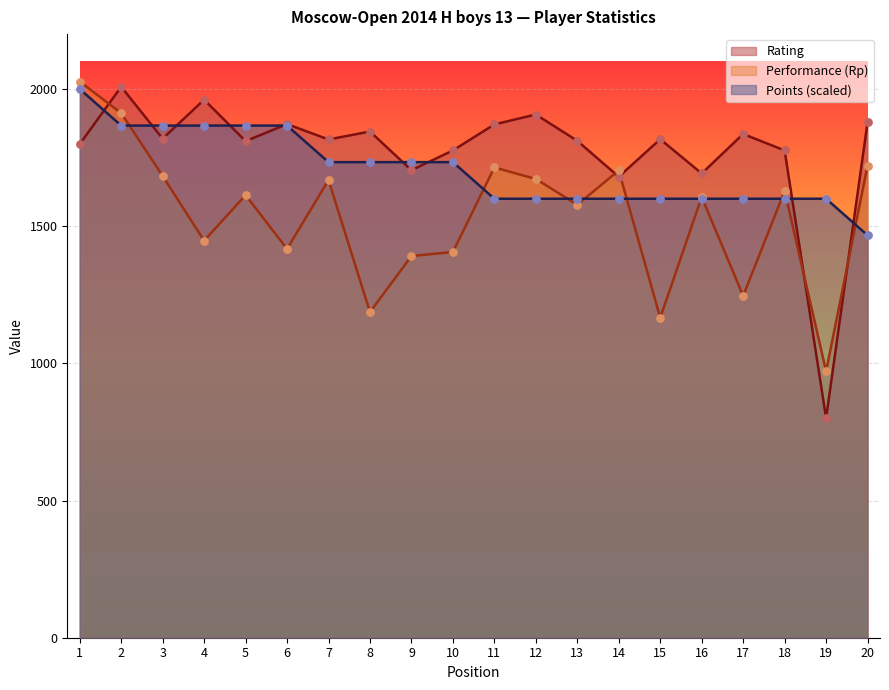

What is the total value across all series at 16?

4898.0